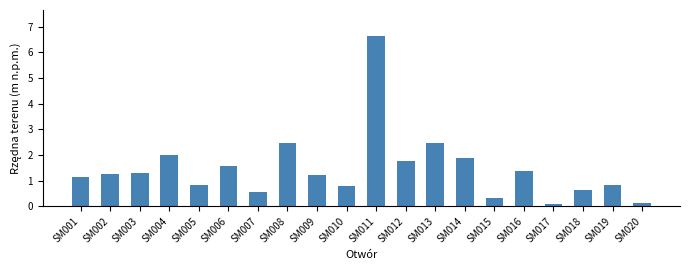

What is the value of the 6th bar from the left?

1.6